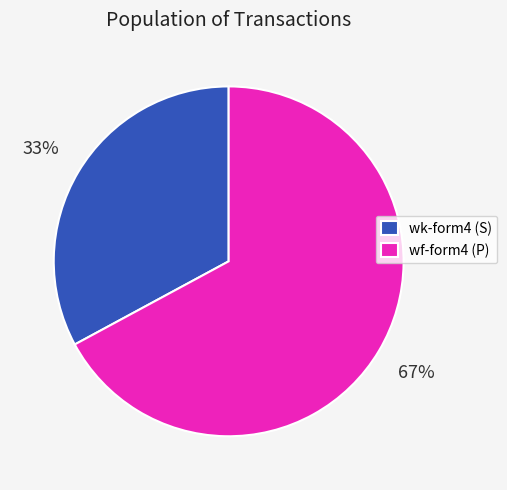

True or false: wf-form4 (P) accounts for 62% of the total.

False